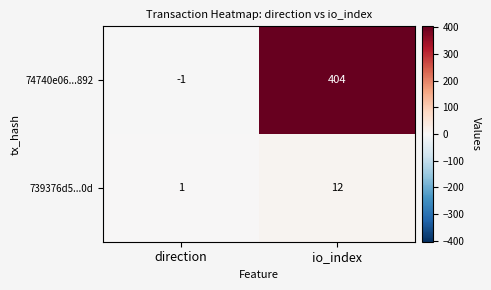

What is the difference between the highest and lowest values at direction?

2